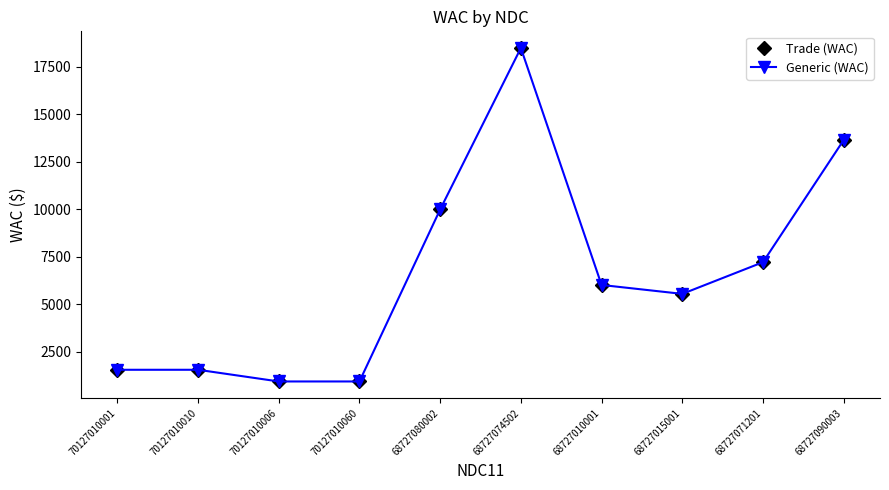

Which has a higher value, 70127010060 or 70127010006?

70127010060